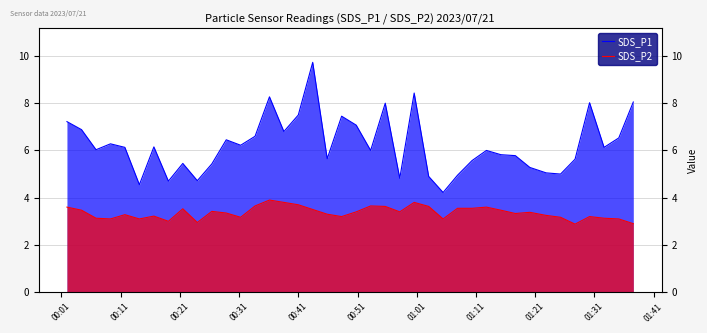

Reading right to left, transcribe all the data shown in this chart.

SDS_P1: 8.1	6.5	6.1	8.0	5.6	5.0	5.0	5.3	5.8	5.8	6.0	5.6	5.0	4.2	4.9	8.4	4.8	8.0	6.0	7.1	7.5	5.7	9.7	7.5	6.8	8.3	6.6	6.2	6.5	5.4	4.7	5.5	4.7	6.2	4.5	6.1	6.3	6.0	6.9	7.2
SDS_P2: 2.9	3.1	3.1	3.2	2.9	3.2	3.2	3.4	3.3	3.5	3.6	3.5	3.5	3.1	3.6	3.8	3.4	3.6	3.6	3.4	3.2	3.3	3.5	3.7	3.8	3.9	3.6	3.2	3.4	3.4	3.0	3.5	3.0	3.2	3.1	3.3	3.1	3.1	3.5	3.6